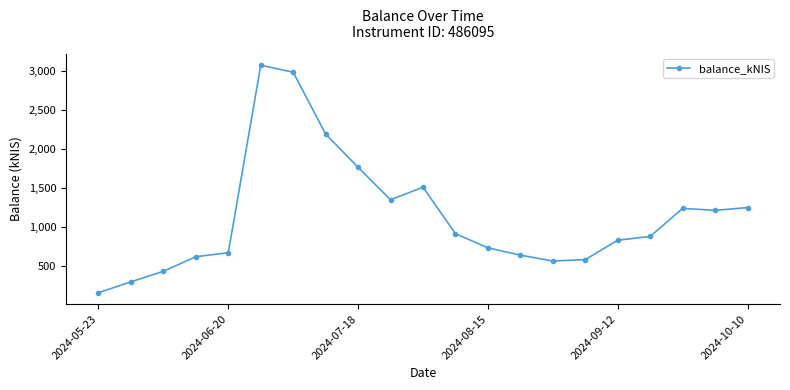

What is the difference between the second highest and second lowest values?

2687.1